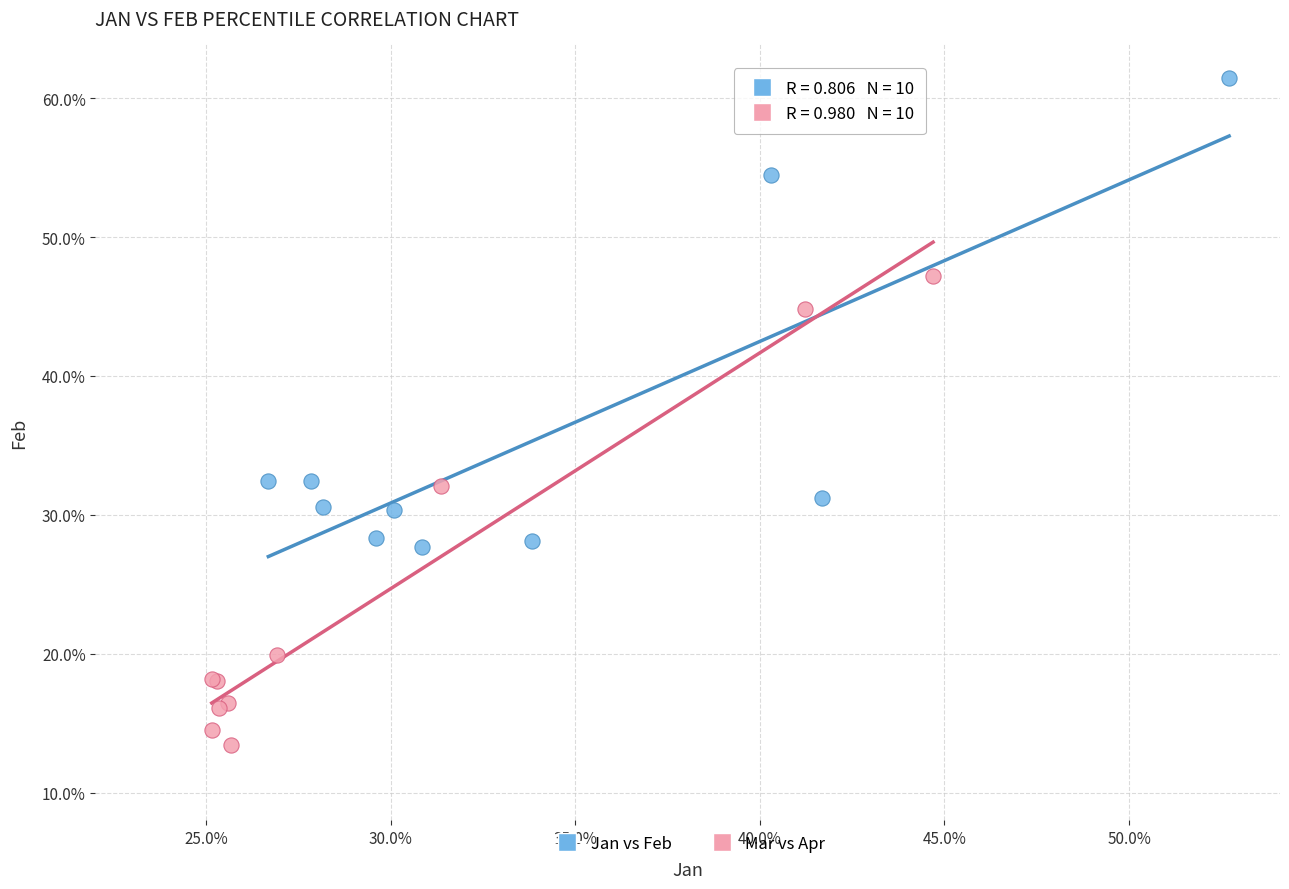

What are all the series names shown in the legend?

Jan vs Feb, Mar vs Apr